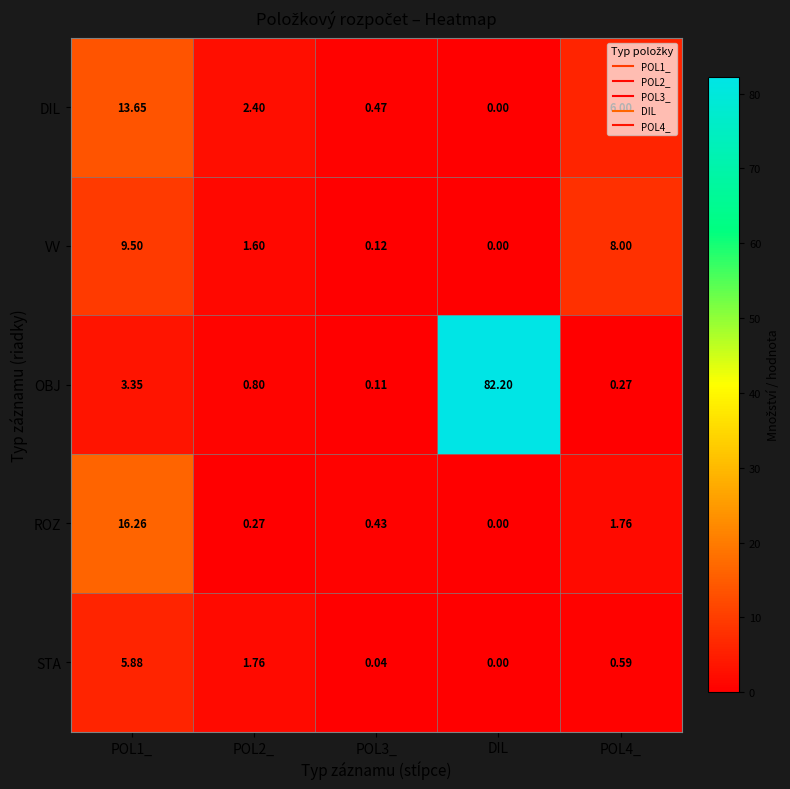

At how many categories does at least one series exceed 66?

1